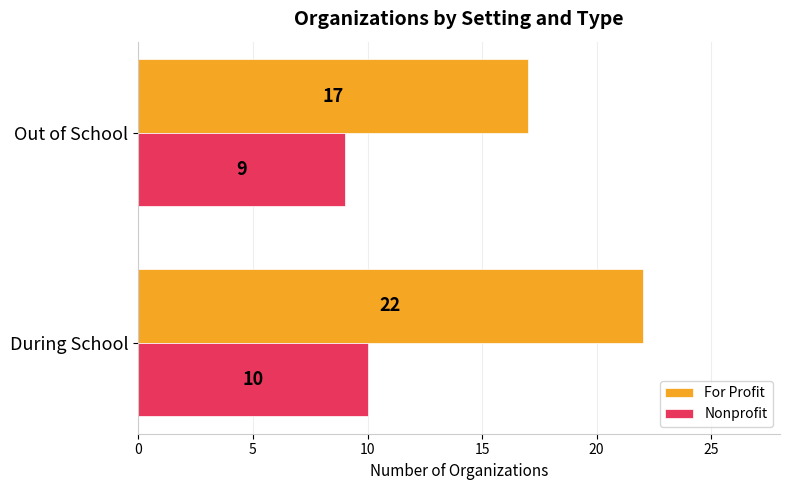

What is the highest value of the For Profit series?

22